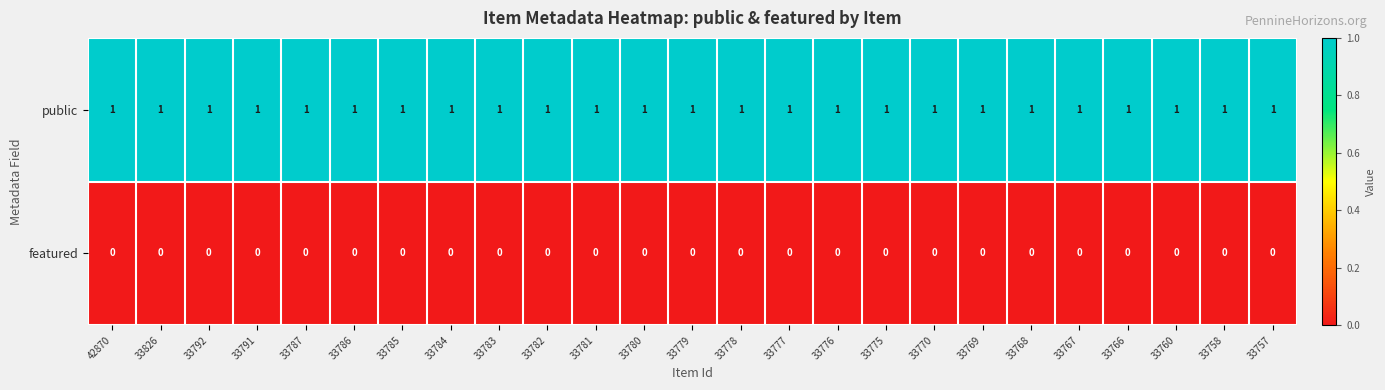

Is it true that featured equals 0 at 33783?

True